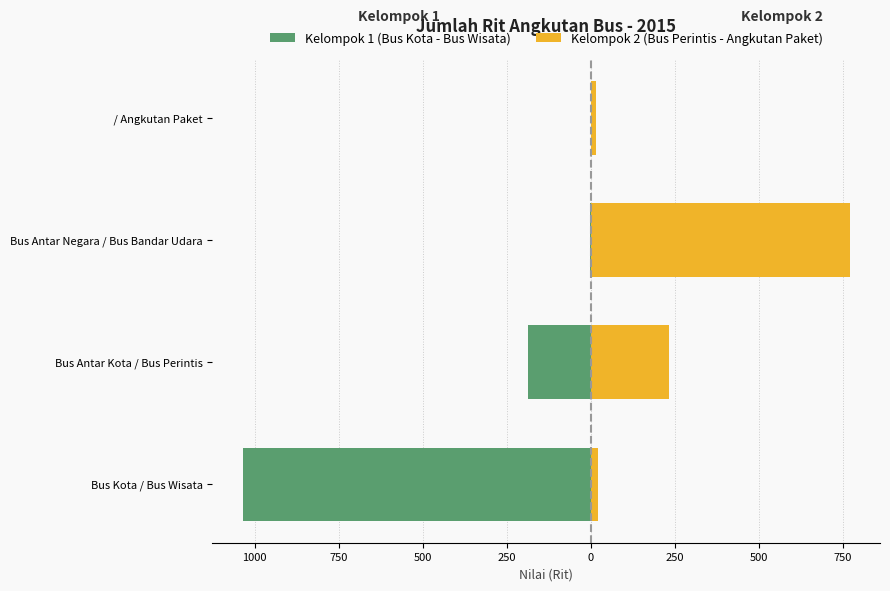

What is the difference between the maximum and minimum values?

1033